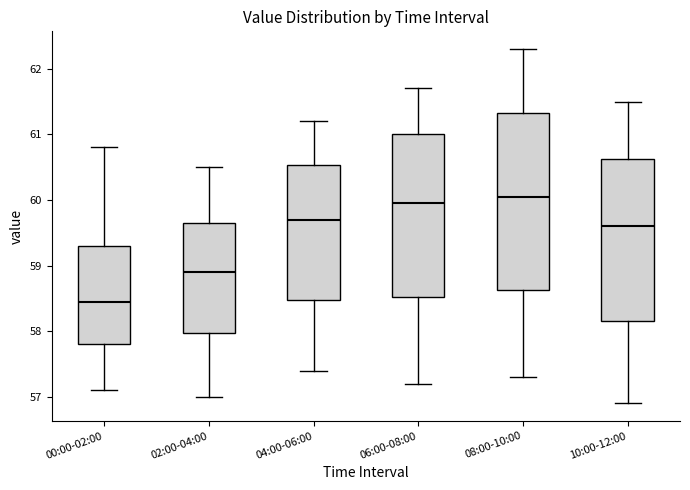

Reading left to right, read every box against the y-axis: the position of its median line, the range the box covers, and the ends of its whiskers. The values are not printed on the chart, so give them approximately, as read against the axis.

00:00-02:00: median 58.5, box 57.8 to 59.3, whiskers 57.1 to 60.8
02:00-04:00: median 58.9, box 58.0 to 59.7, whiskers 57.0 to 60.5
04:00-06:00: median 59.7, box 58.5 to 60.5, whiskers 57.4 to 61.2
06:00-08:00: median 60.0, box 58.5 to 61.0, whiskers 57.2 to 61.7
08:00-10:00: median 60.1, box 58.6 to 61.3, whiskers 57.3 to 62.3
10:00-12:00: median 59.6, box 58.2 to 60.6, whiskers 56.9 to 61.5